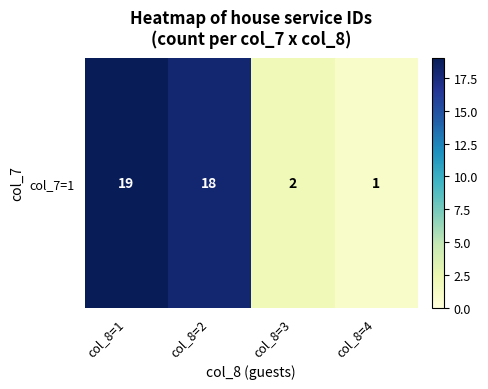

List the labels in order of value, largest first.

col_8=1, col_8=2, col_8=3, col_8=4